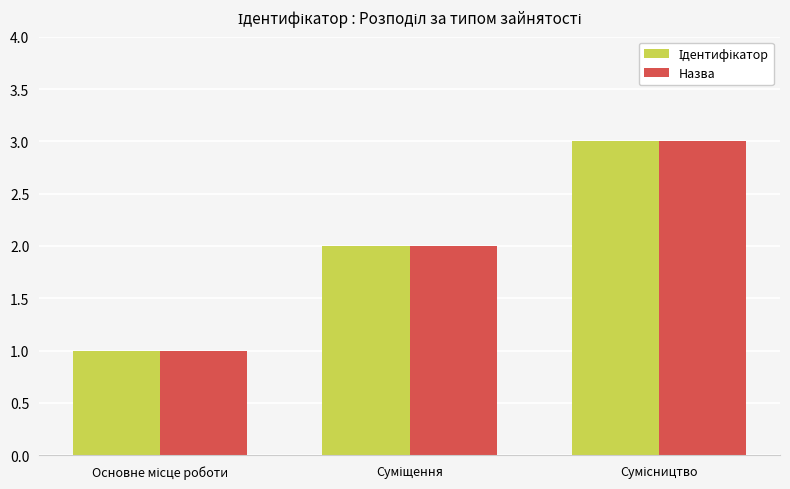

How many series are shown in this chart?

2